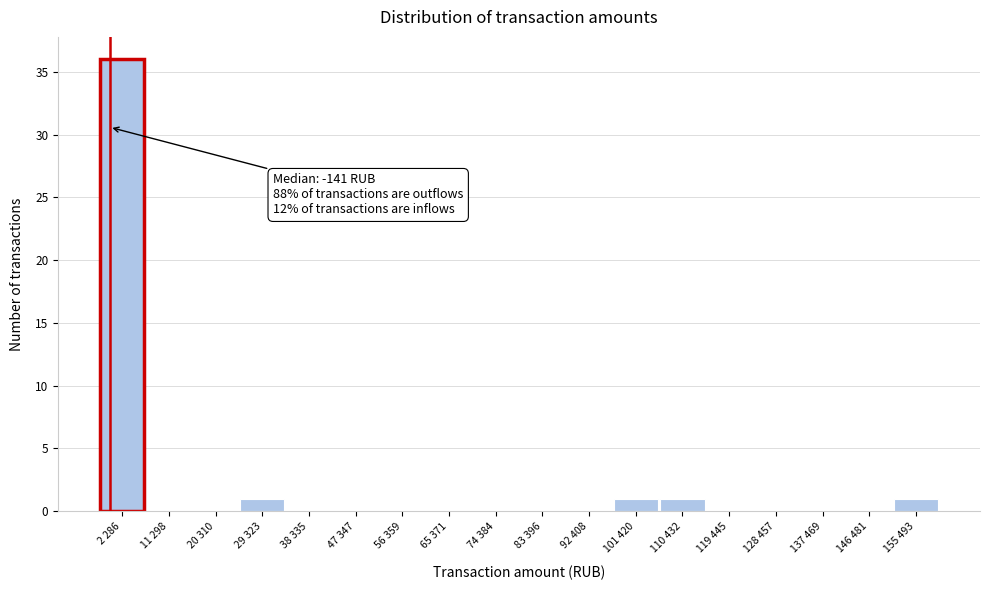

Reading right to left, extract all data points from this chart.

155 493=1	146 481=0	137 469=0	128 457=0	119 445=0	110 432=1	101 420=1	92 408=0	83 396=0	74 384=0	65 371=0	56 359=0	47 347=0	38 335=0	29 323=1	20 310=0	11 298=0	2 286=36